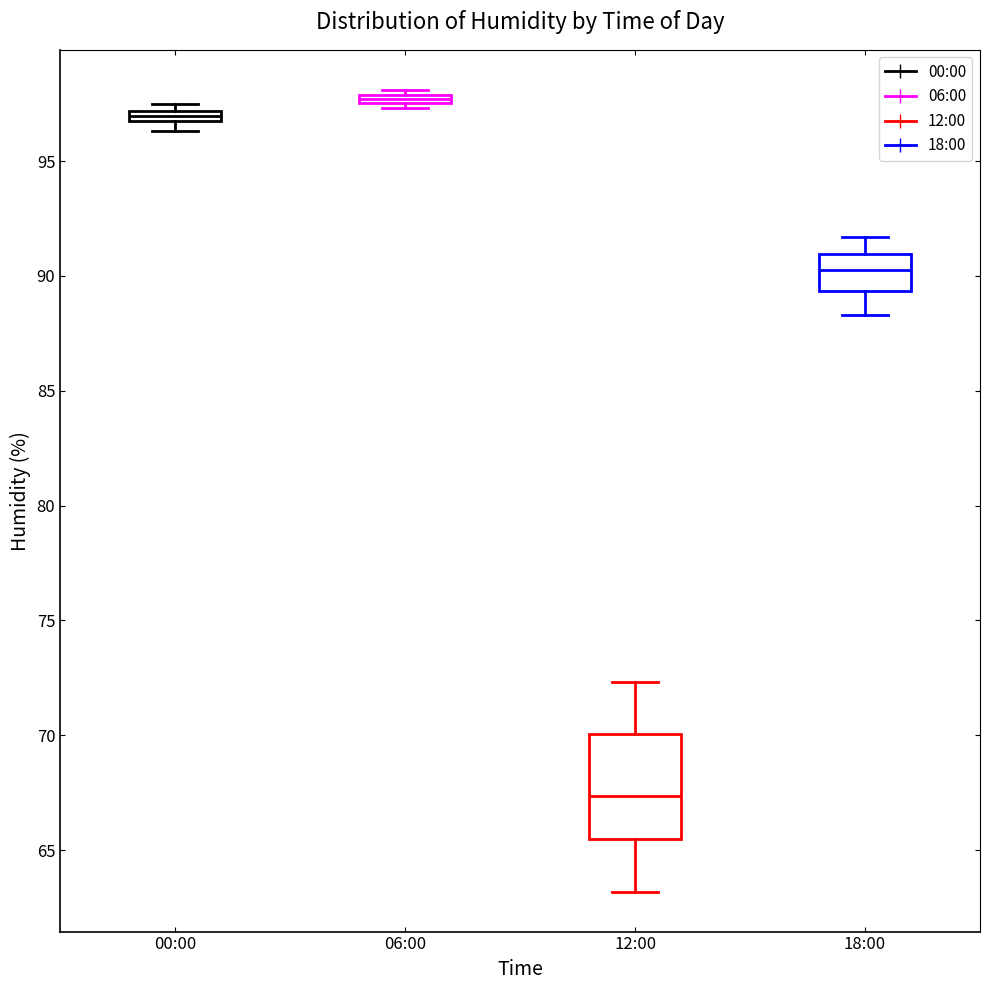

Which box is the tallest, from its lower edge to its upper edge?

12:00